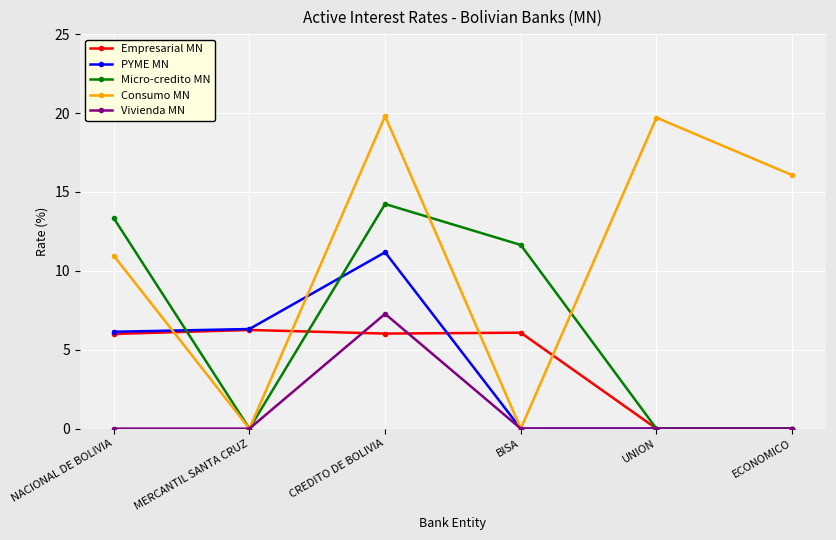

How many series are shown in this chart?

5